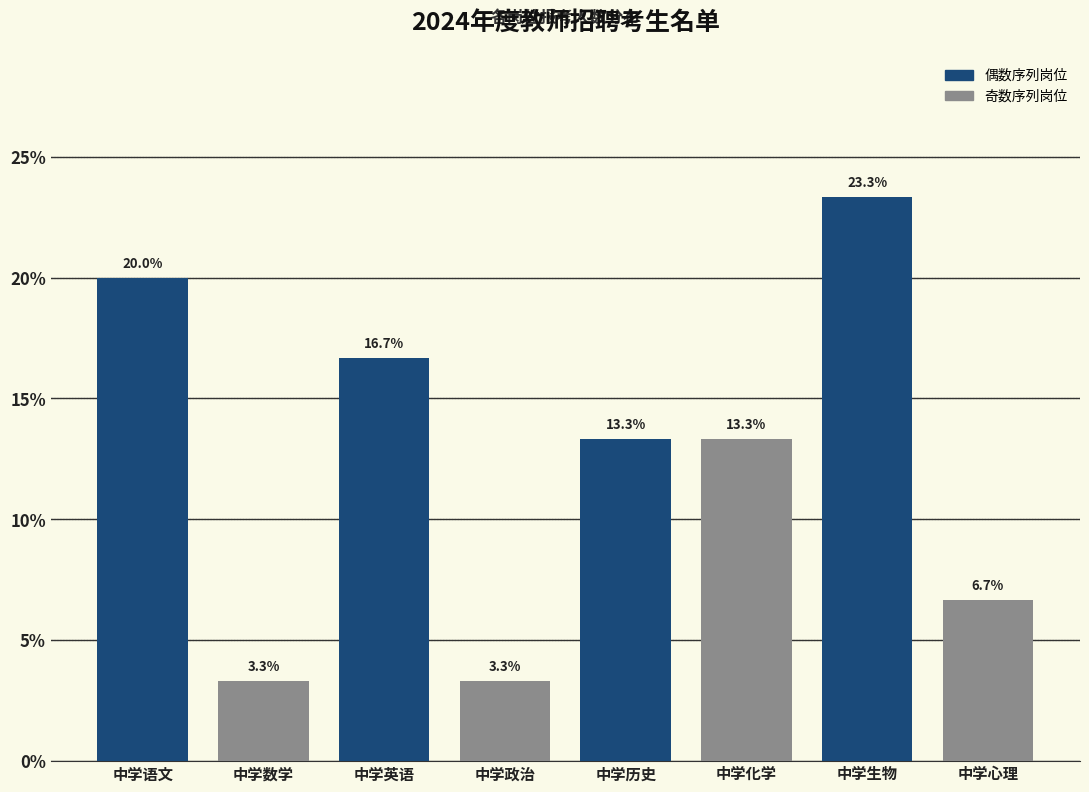

Reading left to right, transcribe all the data shown in this chart.

中学语文=20.0	中学数学=3.3	中学英语=16.7	中学政治=3.3	中学历史=13.3	中学化学=13.3	中学生物=23.3	中学心理=6.7